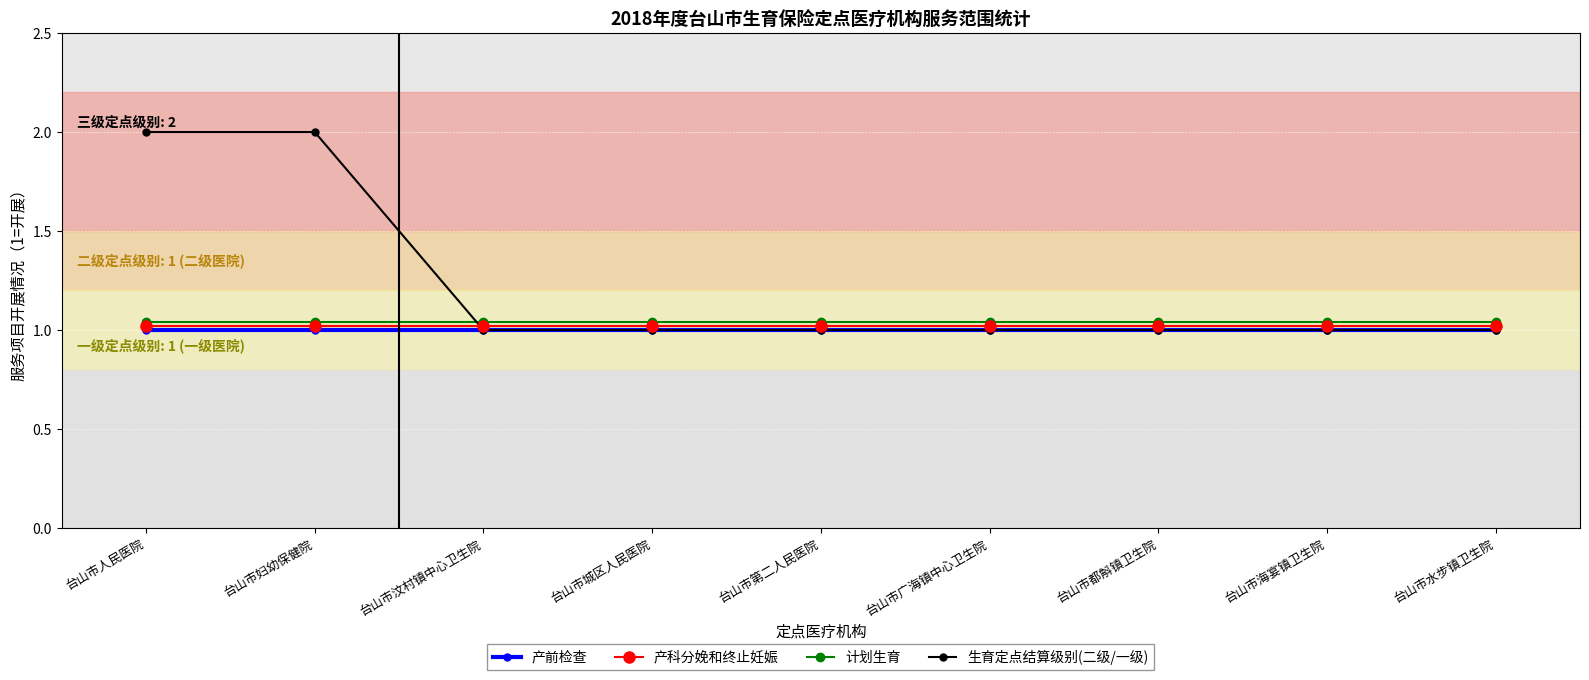

Which series has the largest range (max minus min)?

生育定点结算级别(二级/一级)